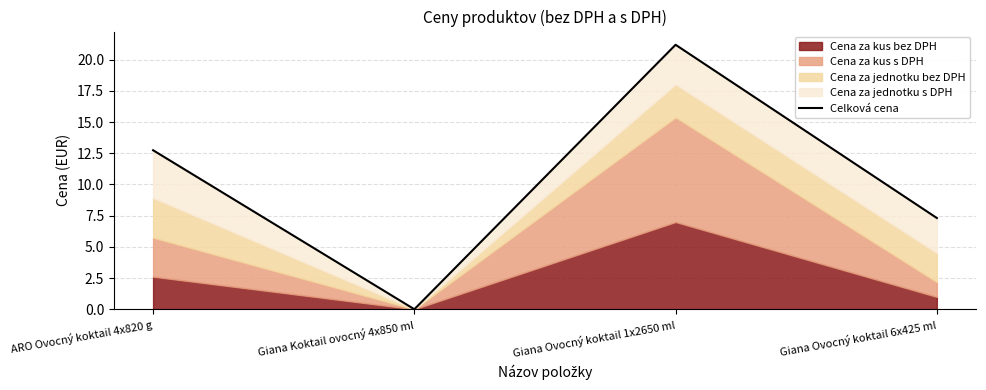

The value at Giana Ovocný koktail 1x2650 ml is 8.7. True or false?

False